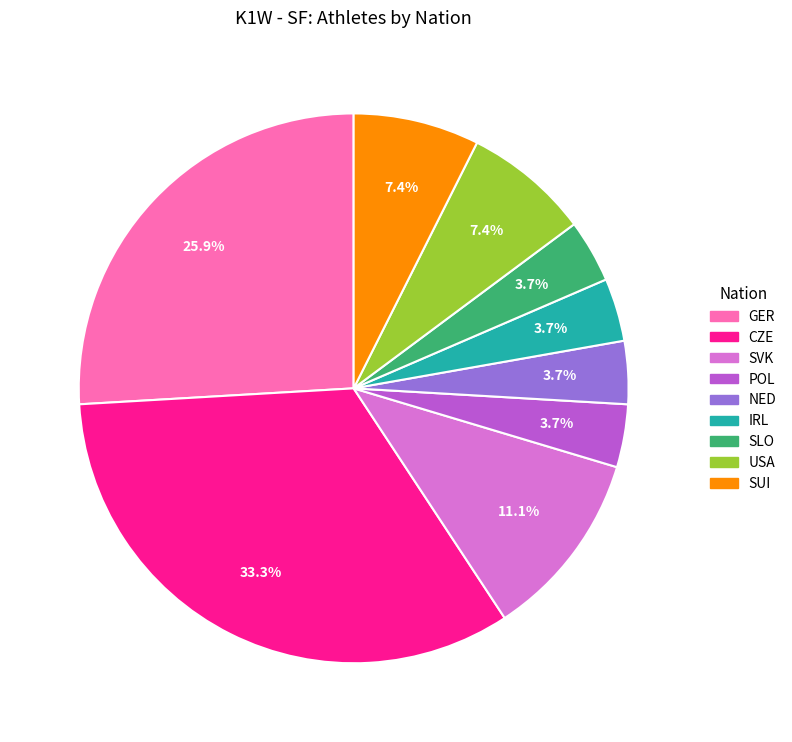

Is there a majority slice in this chart?

No